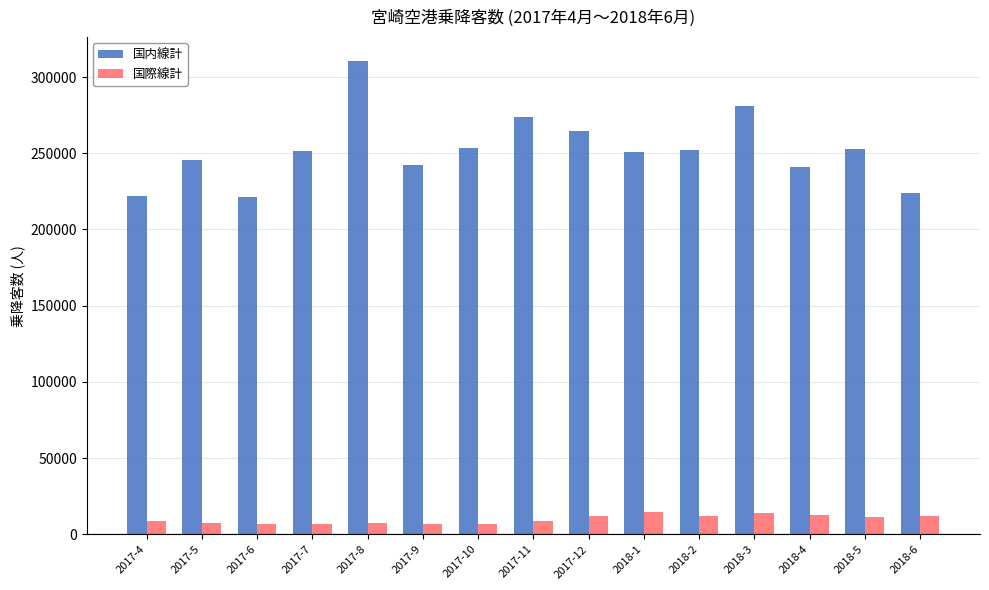

What position from the left is 2018-5?

14